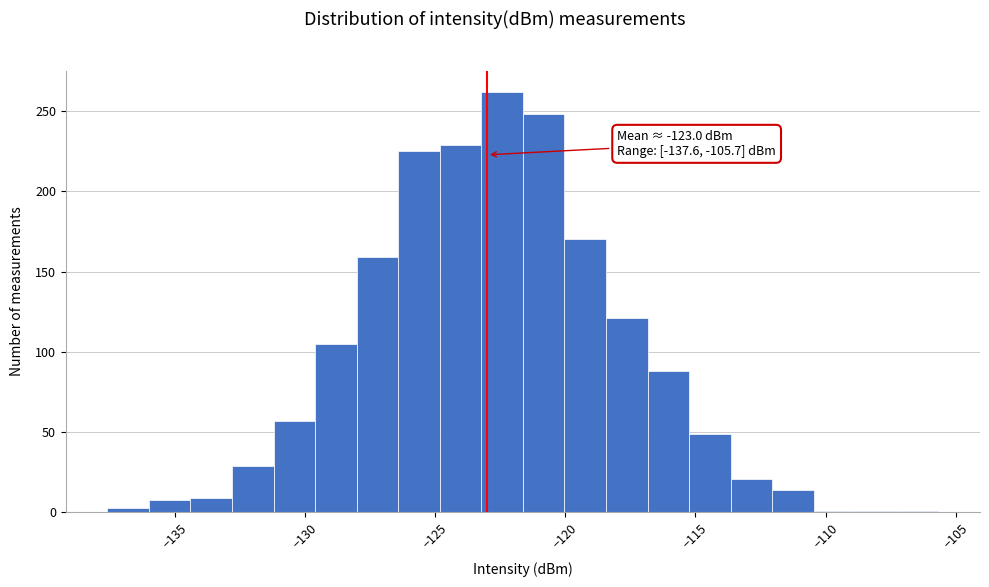

Read against the x-axis, roughly where is the centre of the tallest bar?

-122.5